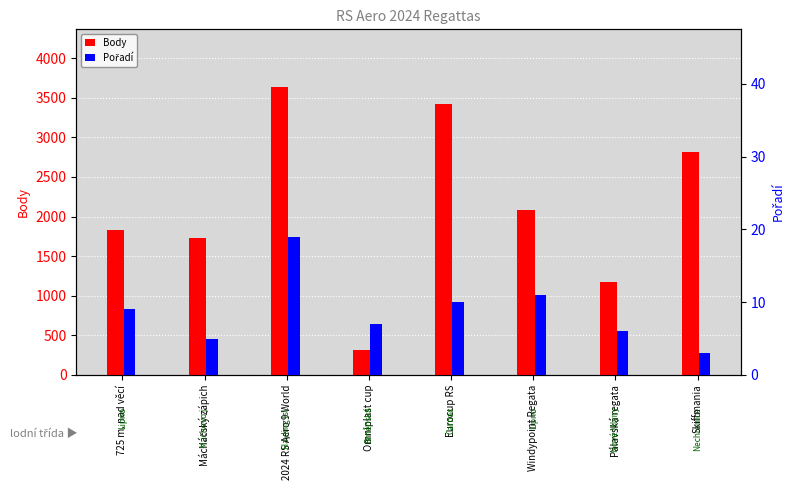

What is the label of the 1st bar from the right?

Skiffmania